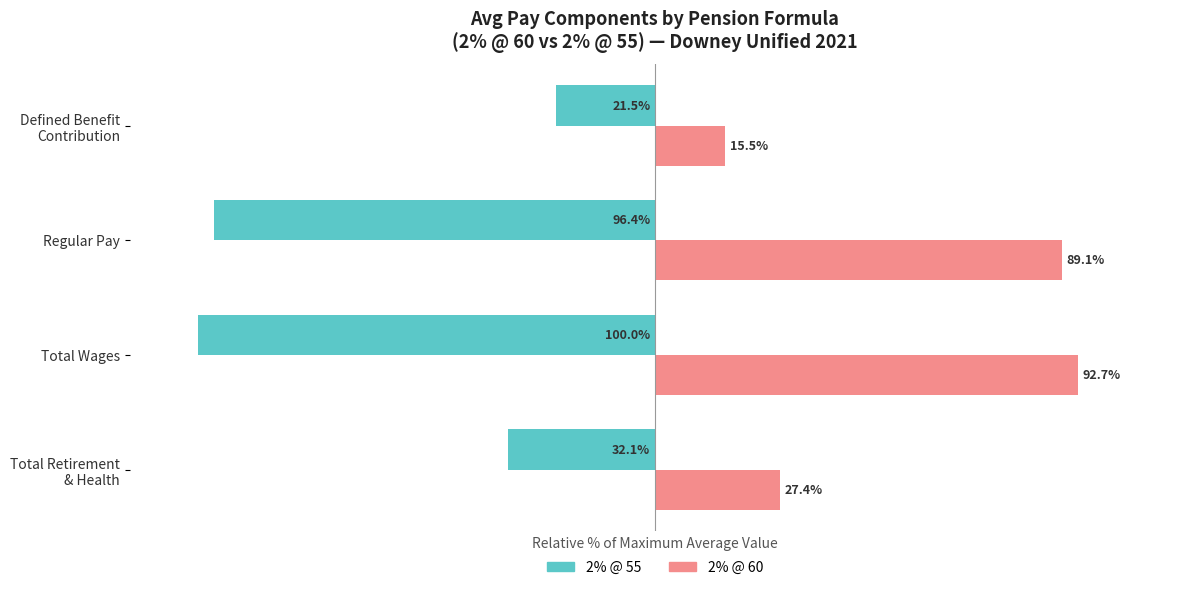

Which series has the largest total across all categories?

2% @ 60